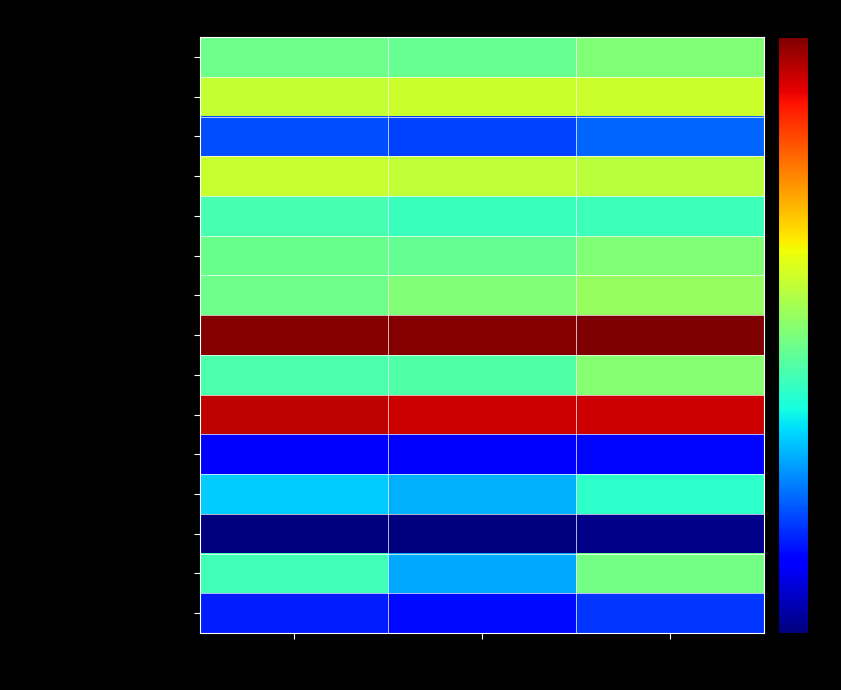

What is the difference between the highest and lowest values at D. tabl?

55.6